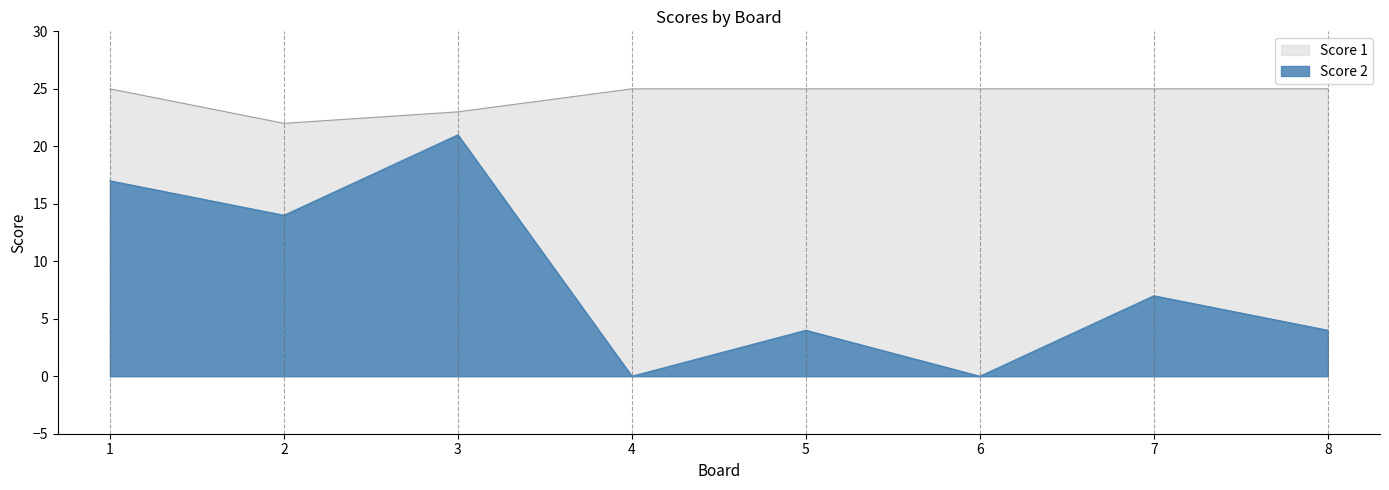

What are all the series names shown in the legend?

Score 1, Score 2